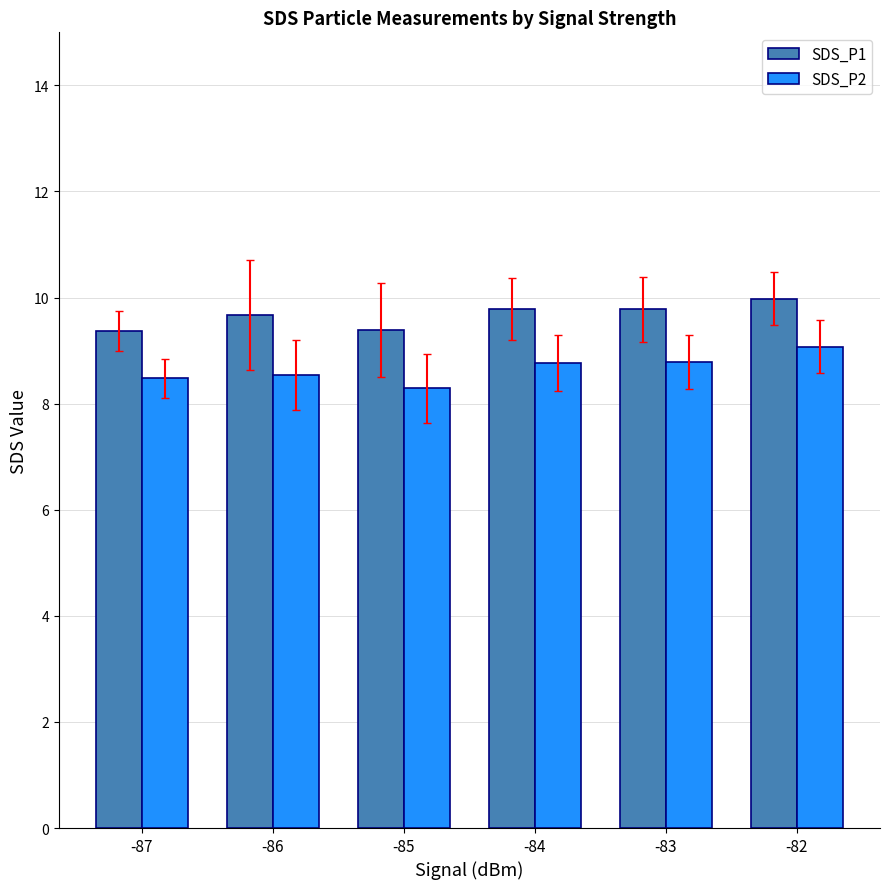

What is the difference between the maximum and minimum values in the SDS_P1 series?

0.6